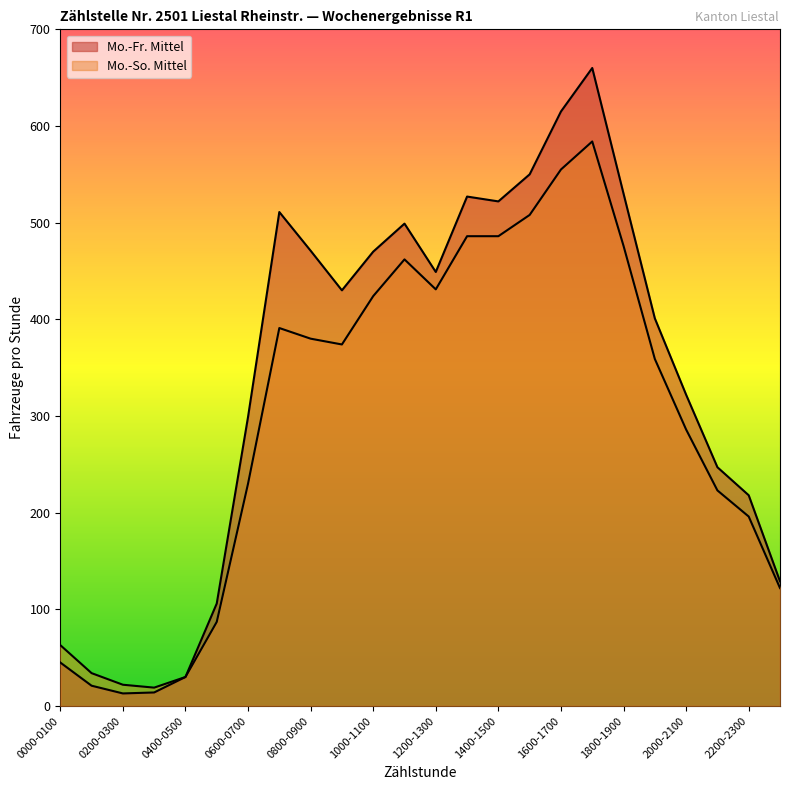

The Mo.-Fr. Mittel series shows 527 at 1300-1400. True or false?

True